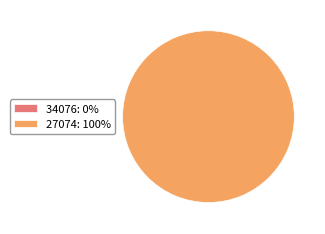

Is there any slice that represents more than half of the pie?

Yes